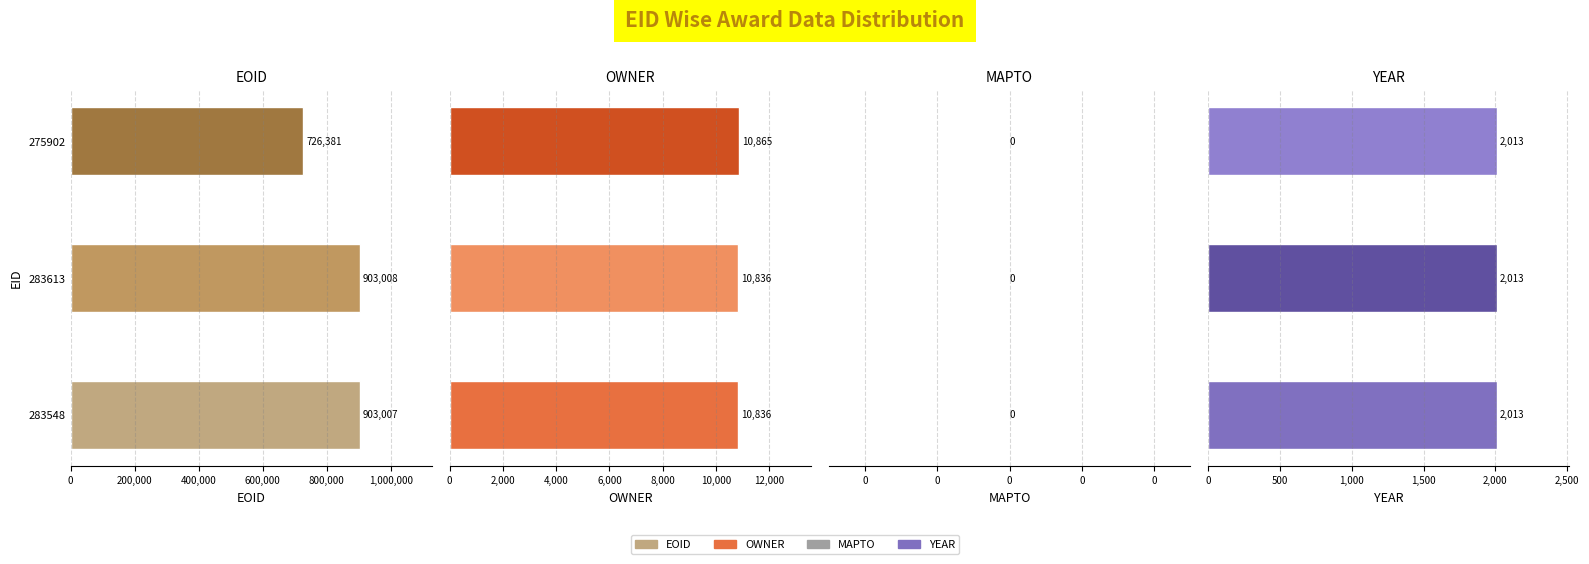

How many bars are there in each group?

4